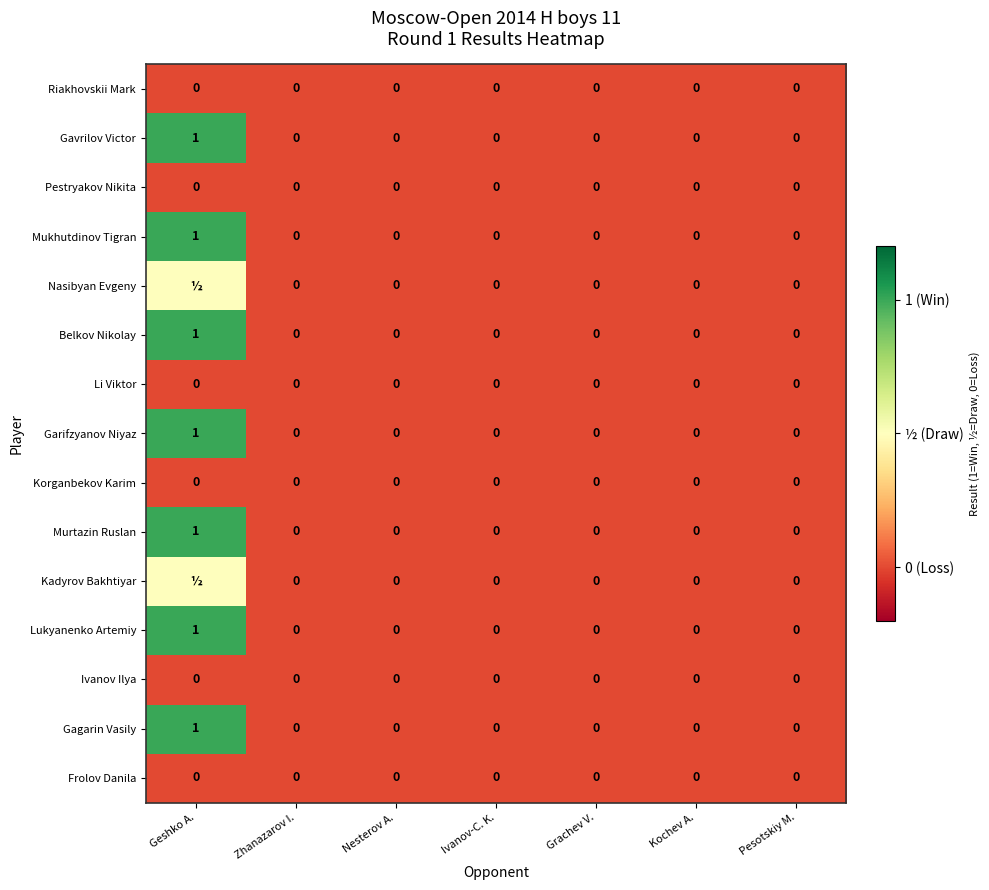

How many Gavrilov Victor values are between 0 and 1?

7